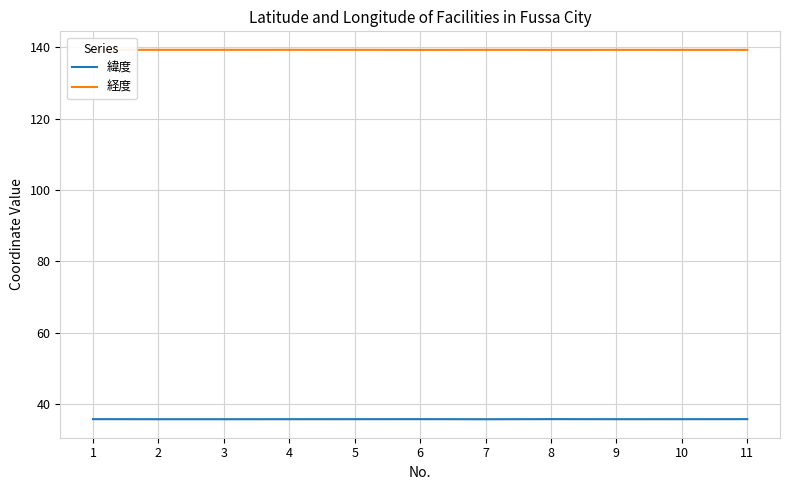

What is the maximum value for 緯度?

35.8